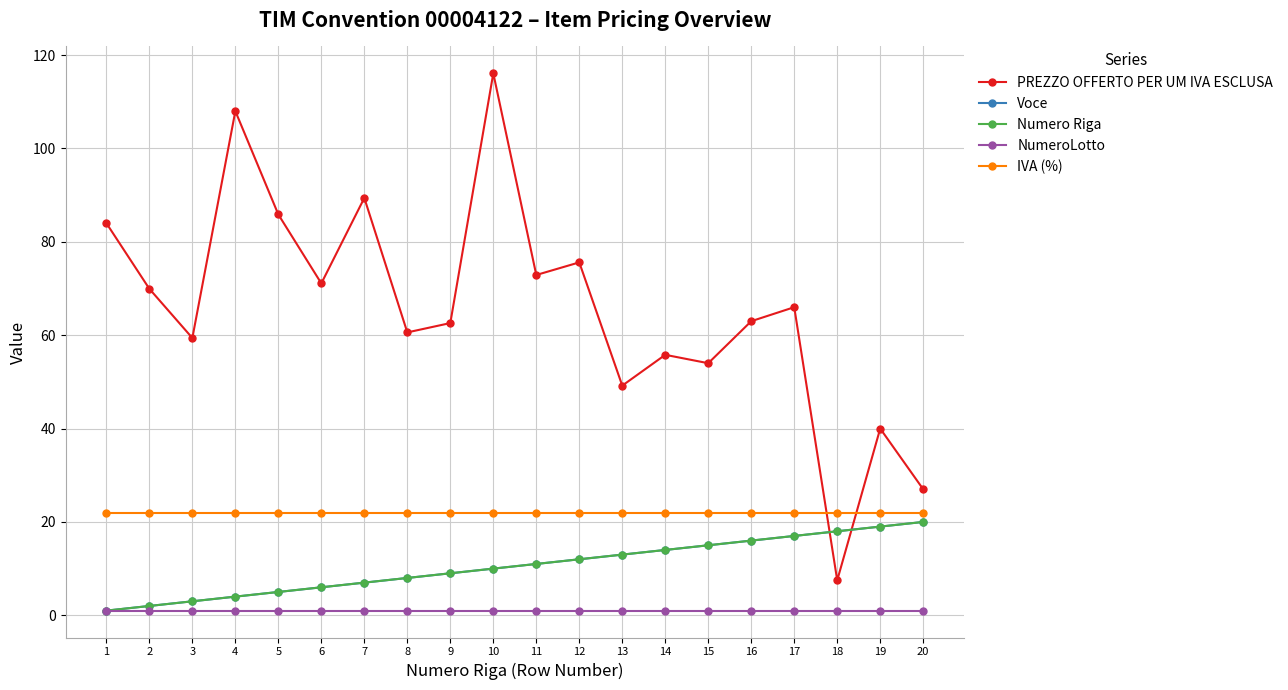

Is this an area chart (filled region under the line)?

No